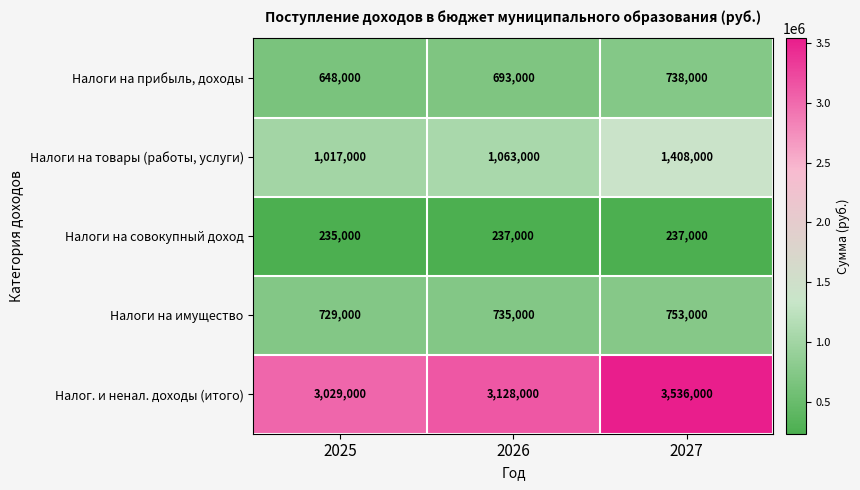

Which series has the widest spread of values?

Налог. и ненал. доходы (итого)